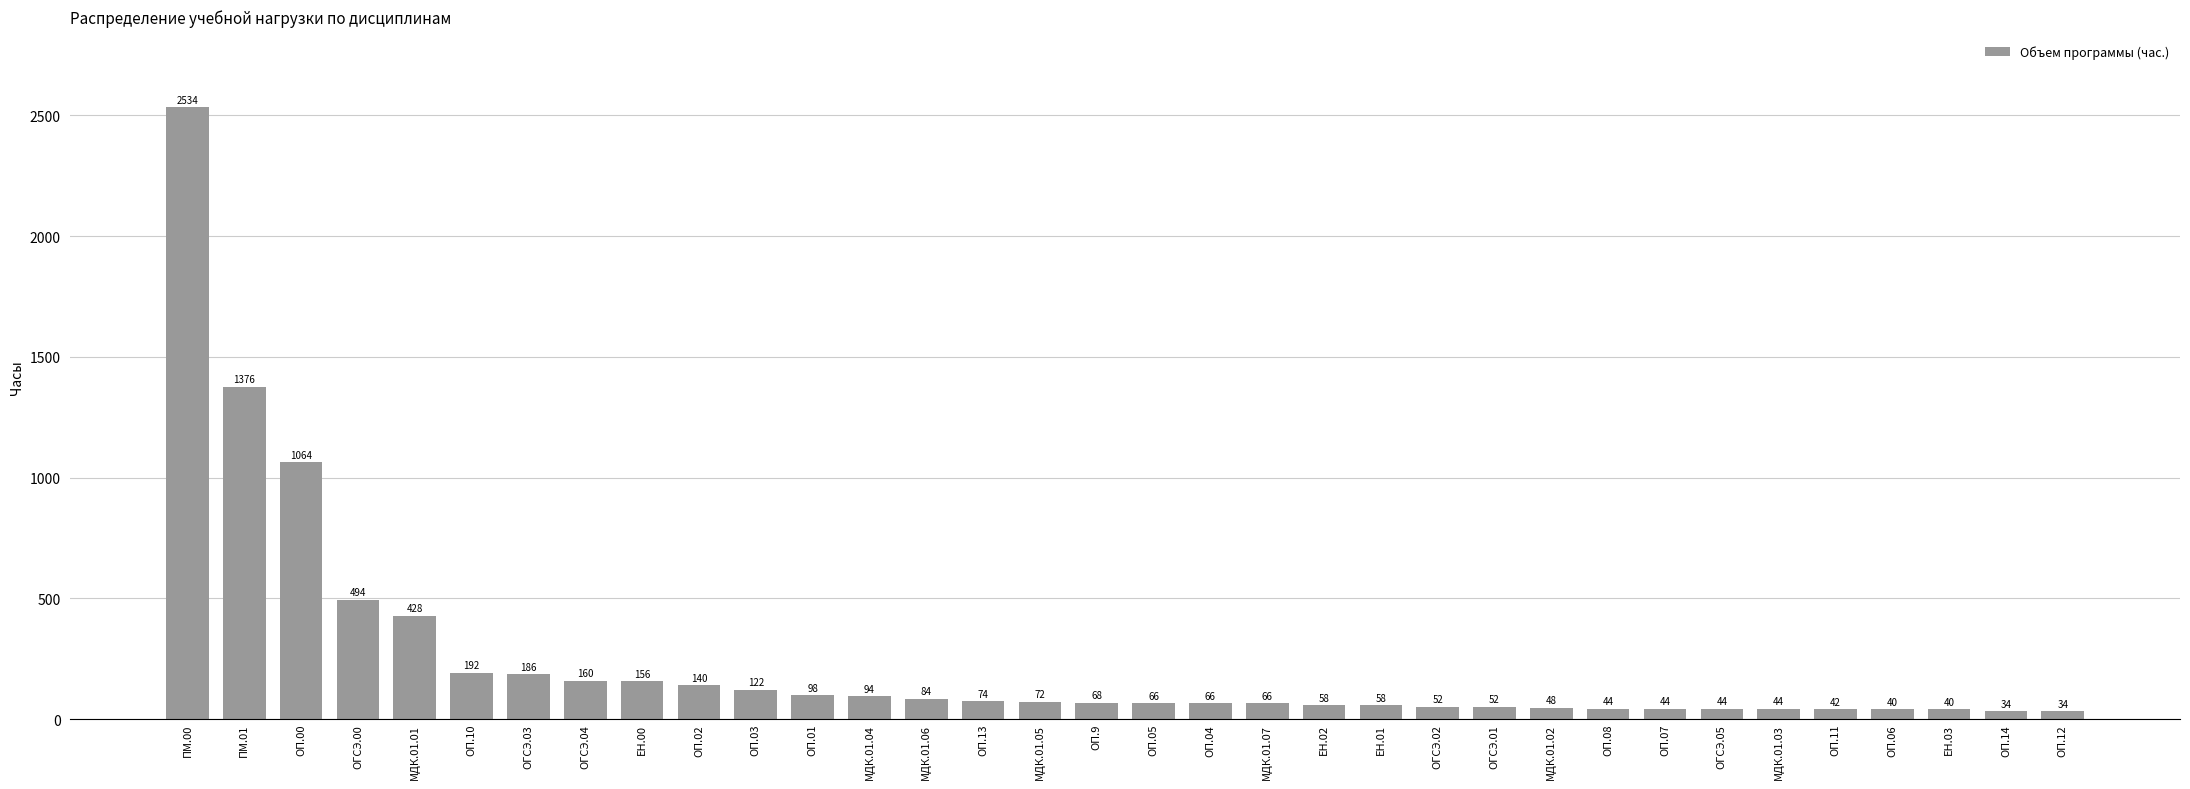

True or false: the data shows 327 at ОП.10.

False